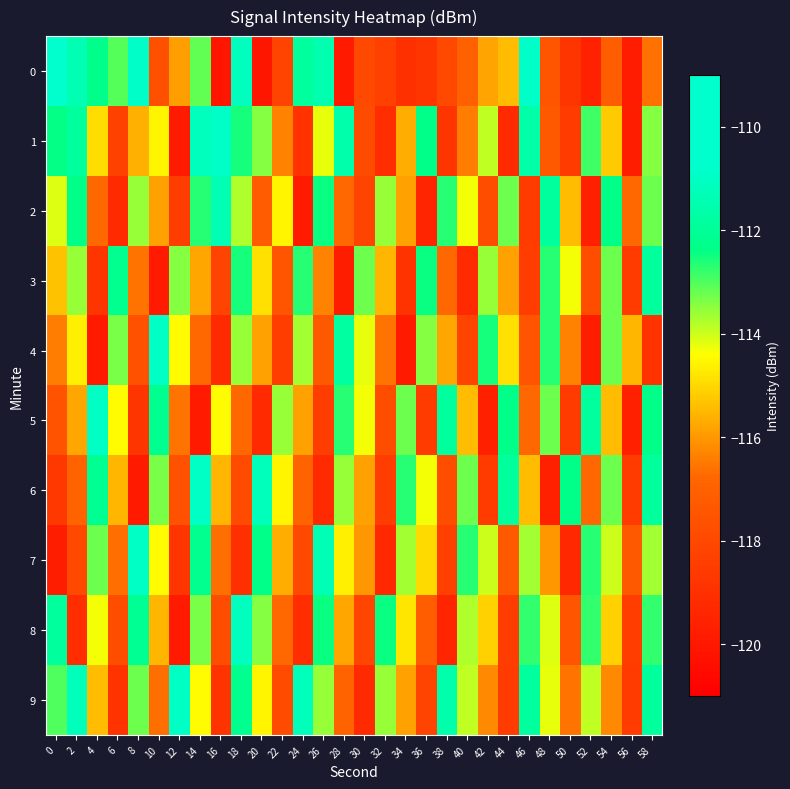

What is the total value across all series at 40?

-1154.3